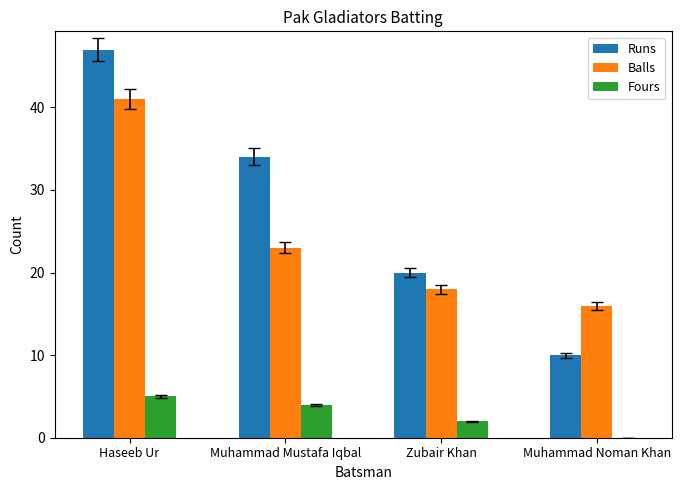

Between Zubair Khan and Muhammad Noman Khan, which series saw the biggest shift?

Runs